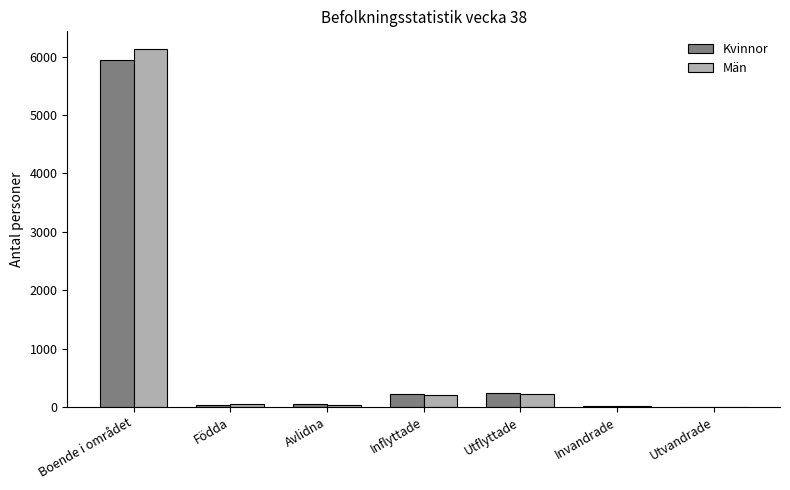

At which label does Kvinnor reach its peak?

Boende i området